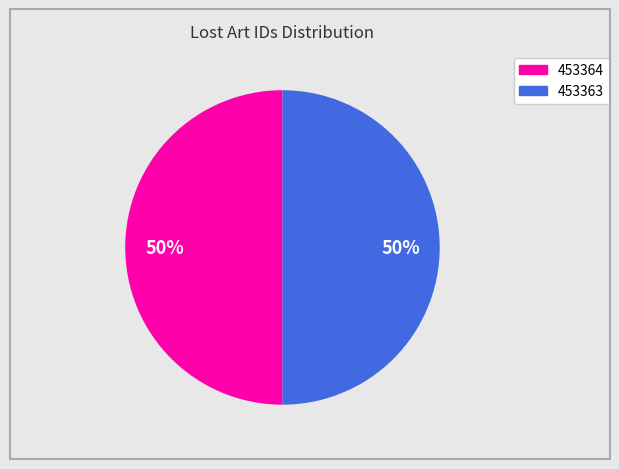

Do 453363 and 453364 together represent more than half of the pie?

Yes